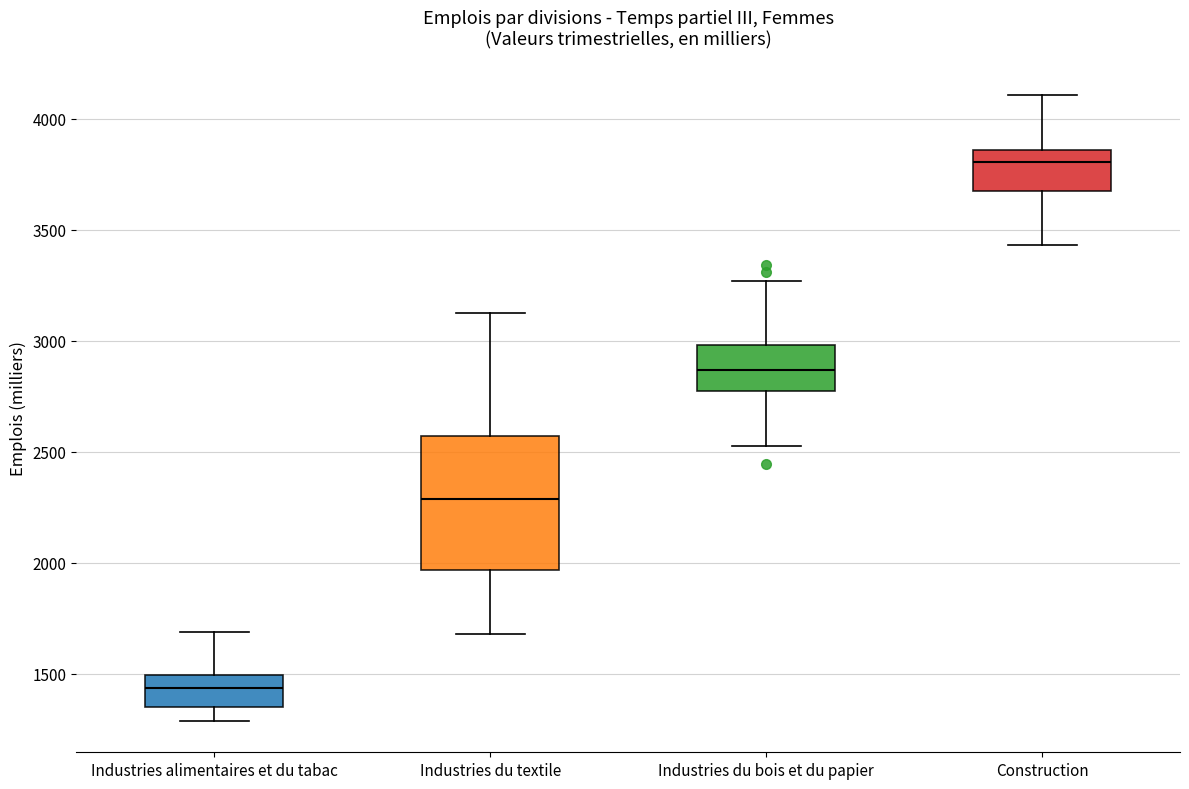

Where does the median line of the box for Industries du bois et du papier sit on the y-axis? The values are not printed on the chart, so give them approximately, as read against the axis.

2850